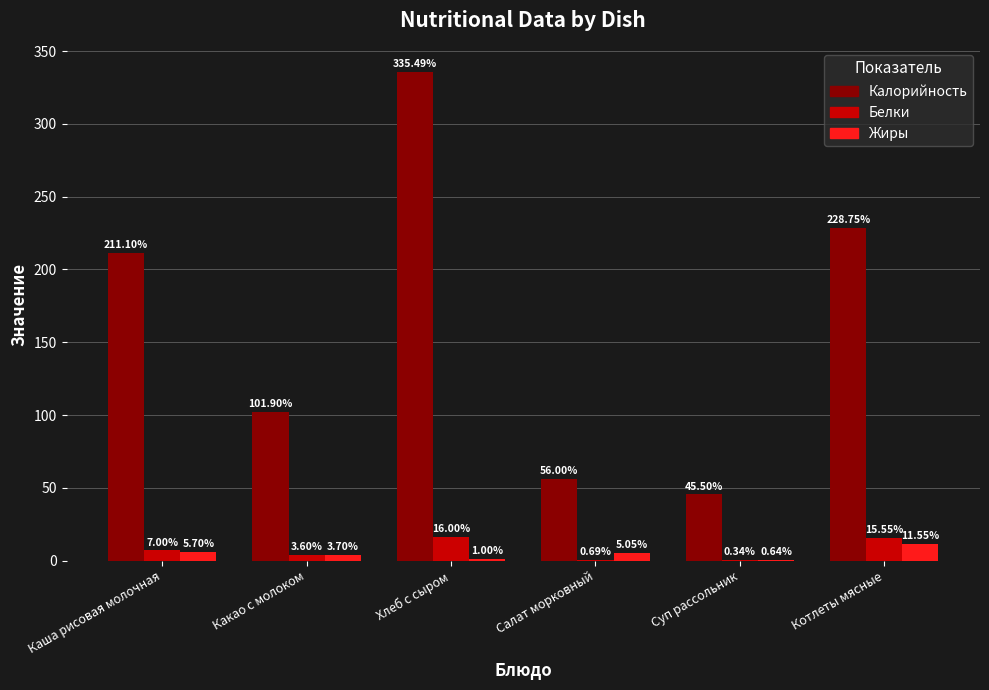

Where is Калорийность nearest to the value 190?

Каша рисовая молочная